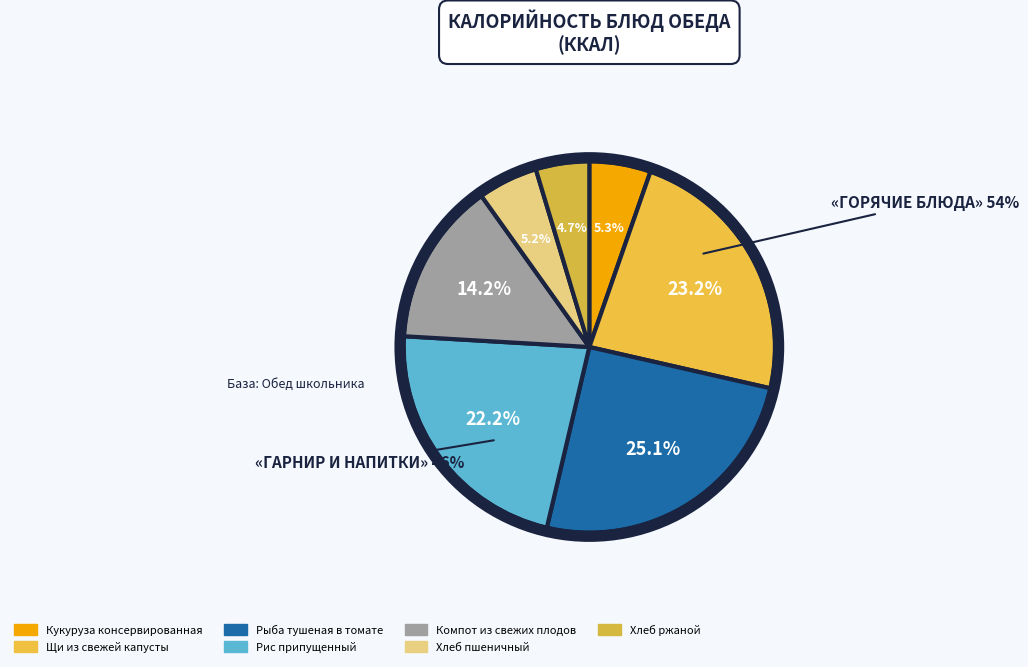

To the nearest percent, what portion does Хлеб
ржаной represent?

5%